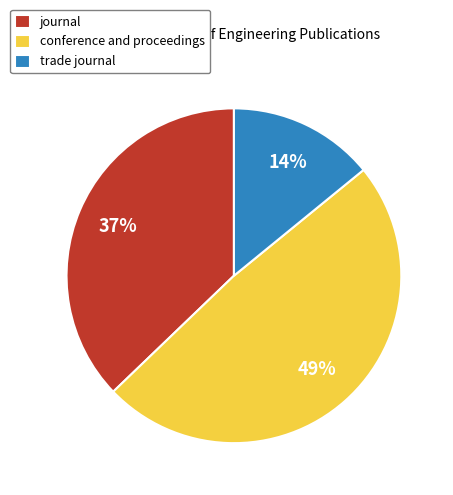

To the nearest percent, what portion does trade journal represent?

14%